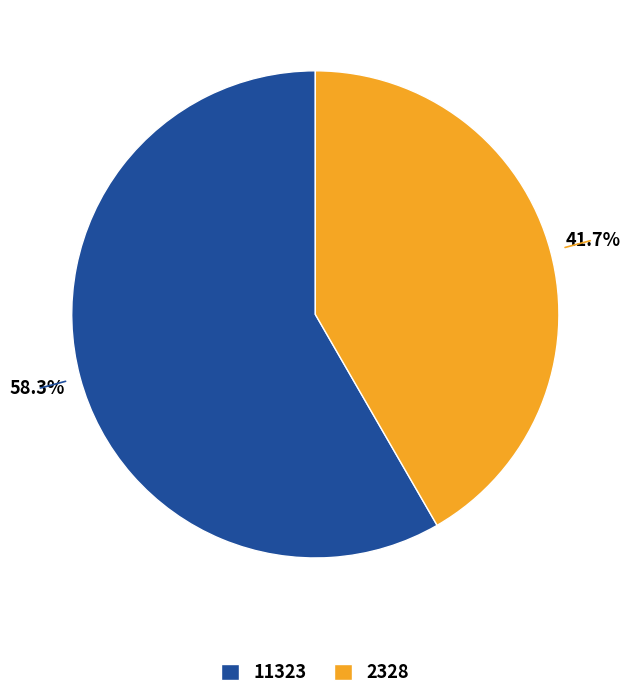

To the nearest percent, what is the difference between the 11323 and 2328 slice percentages?

17%